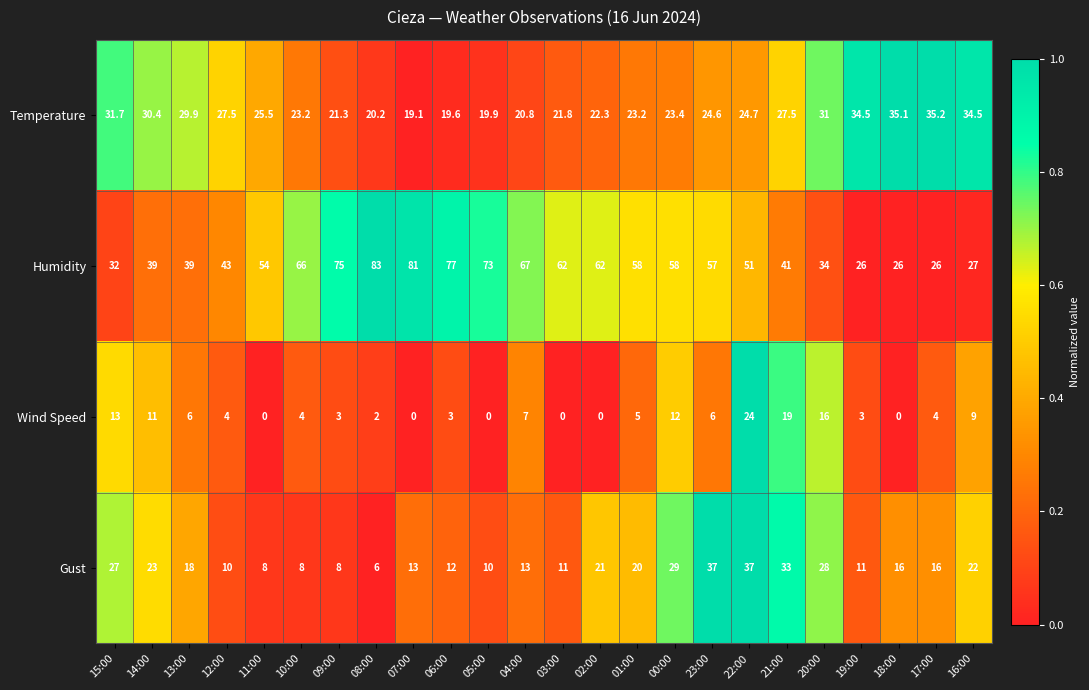

Which series changed the most between 05:00 and 23:00?

Gust